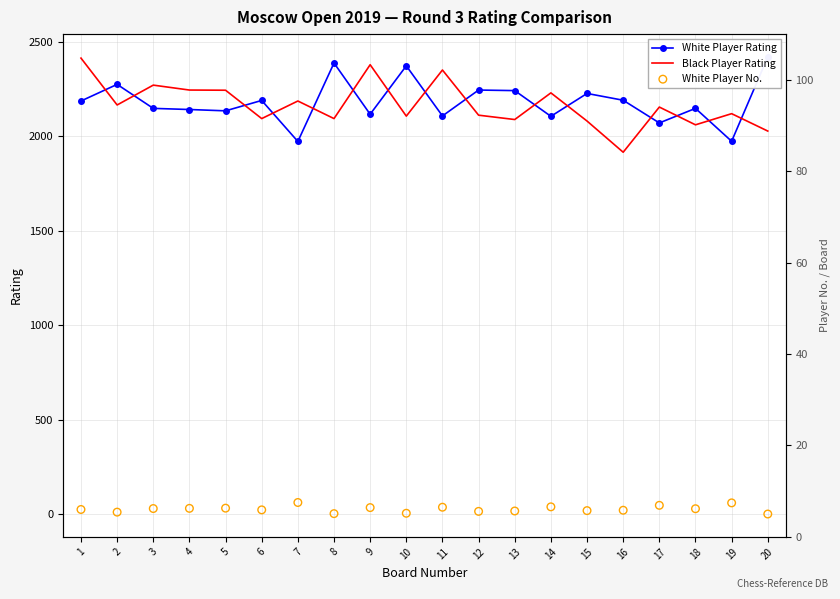

Which series reaches the maximum Y coordinate?

White Player Rating